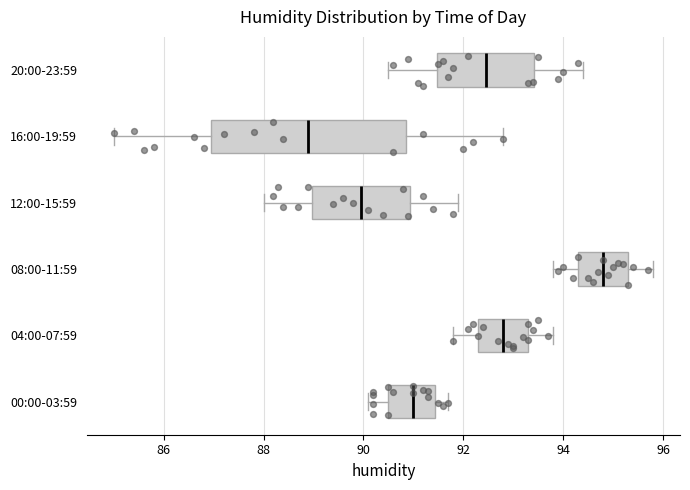

Which box is the widest, from its left edge to its right edge?

16:00-19:59